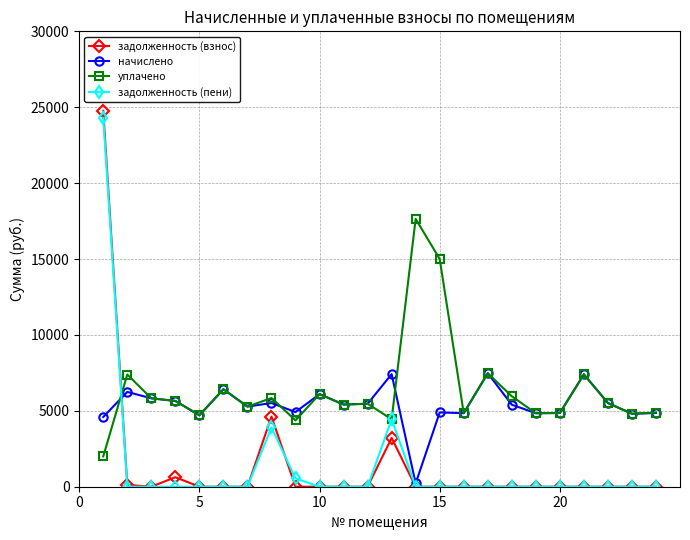

Which series ends up on top after the final intersection of уплачено and задолженность (взнос)?

уплачено